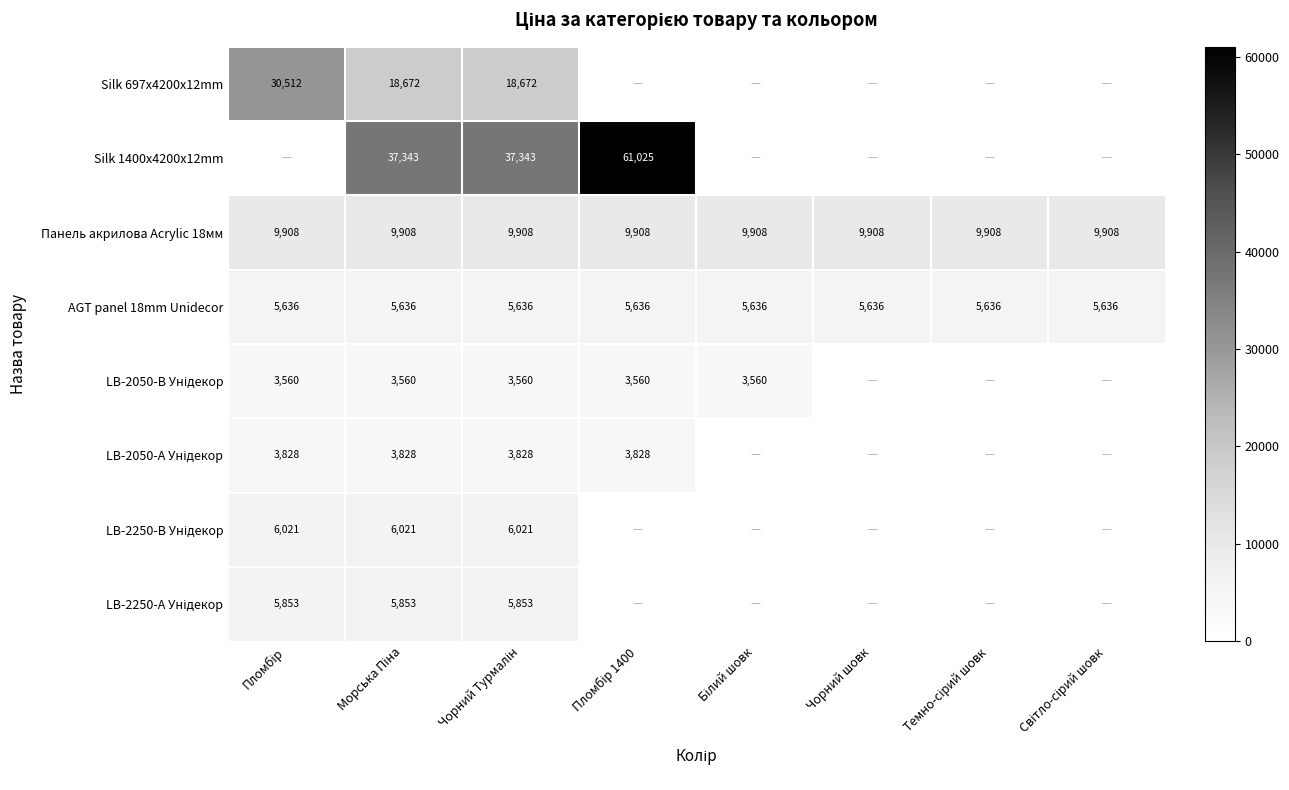

What is the difference between the highest and lowest values at Чорний Турмалін?

33783.3